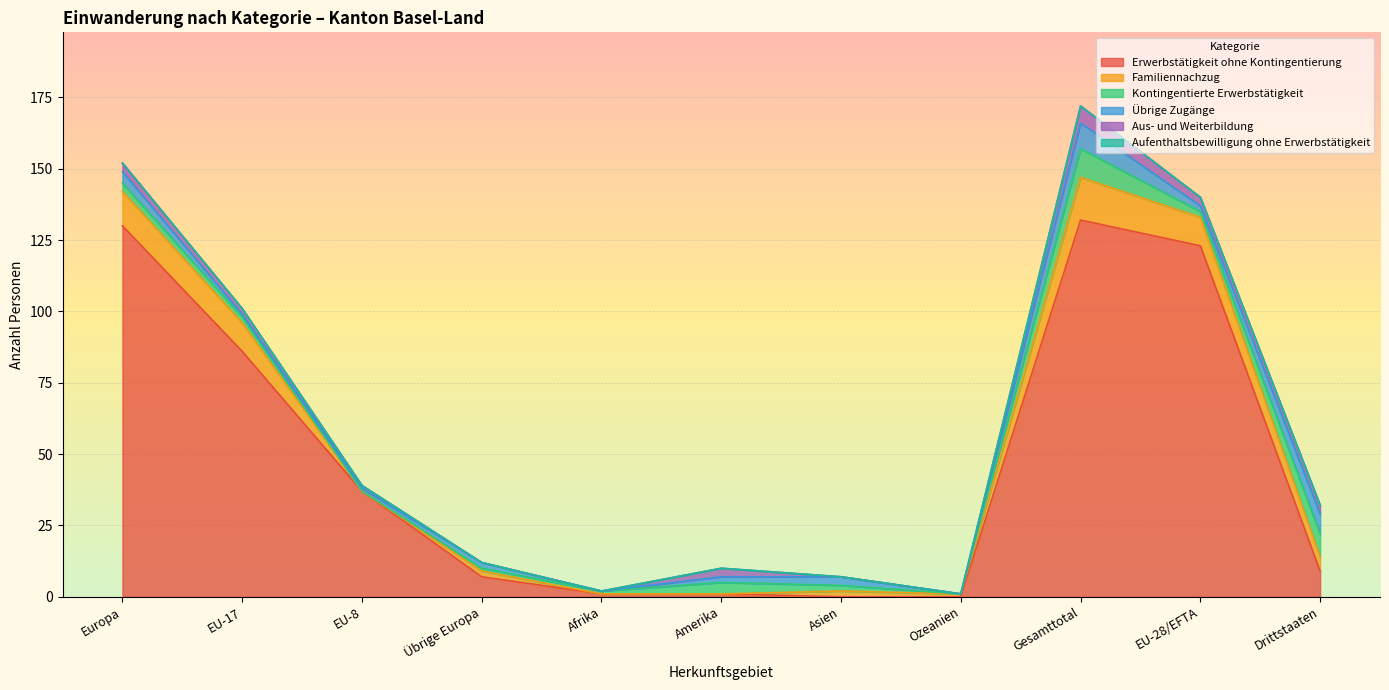

List the labels in order of Erwerbstätigkeit ohne Kontingentierung value, largest first.

Gesamttotal, Europa, EU-28/EFTA, EU-17, EU-8, Drittstaaten, Übrige Europa, Afrika, Amerika, Asien, Ozeanien